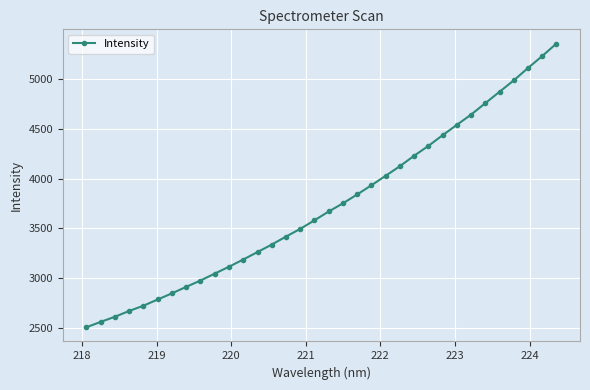

What is the difference between the second highest and second lowest values?

2665.2